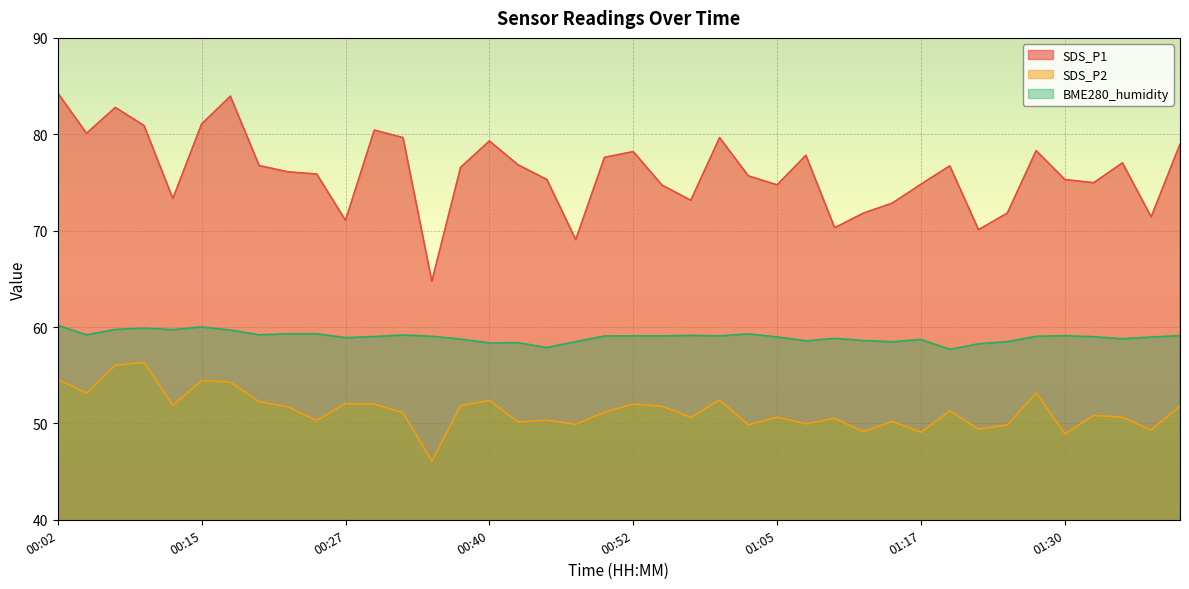

Which category has the highest value in the SDS_P2 series?

00:10